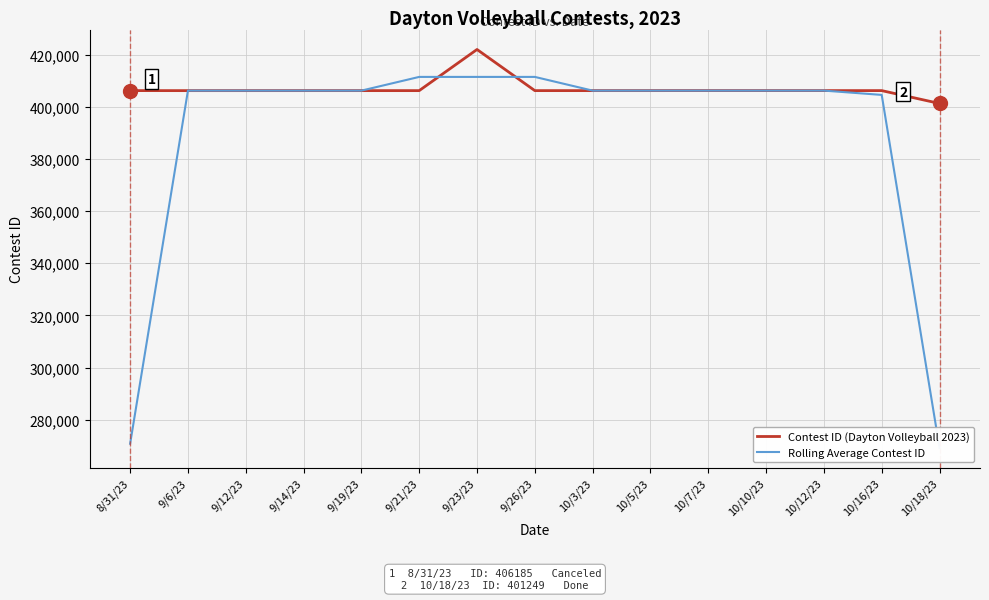

True or false: Contest ID (Dayton Volleyball 2023) has more than 1 interior local peaks.

True